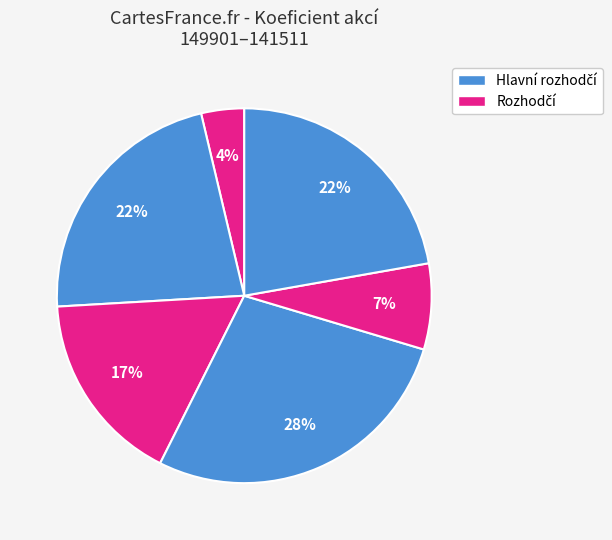

Count the number of slices in the pie.

6